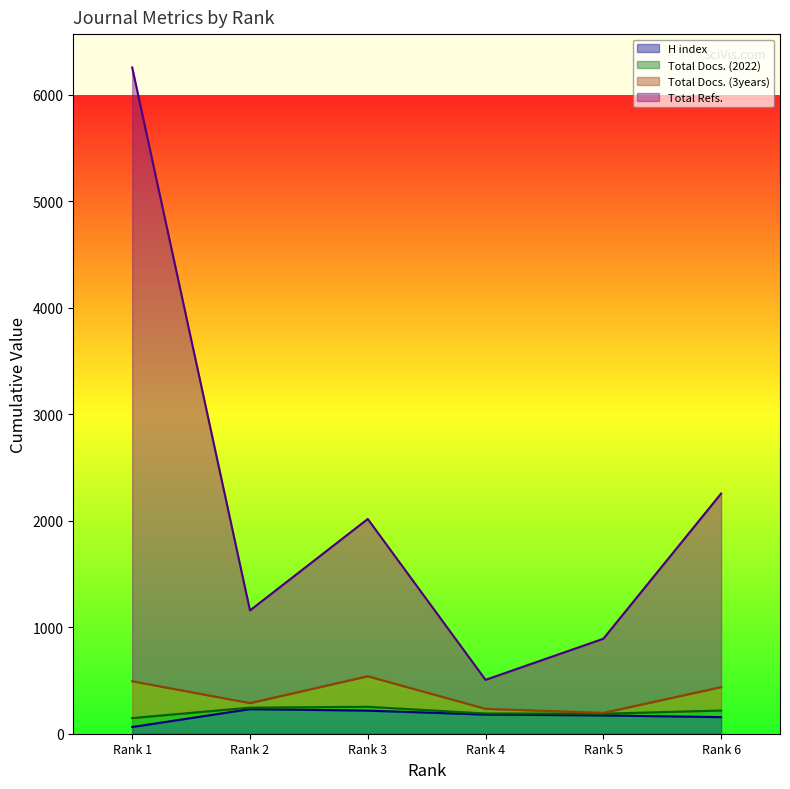

Does the chart have visible grid lines?

No